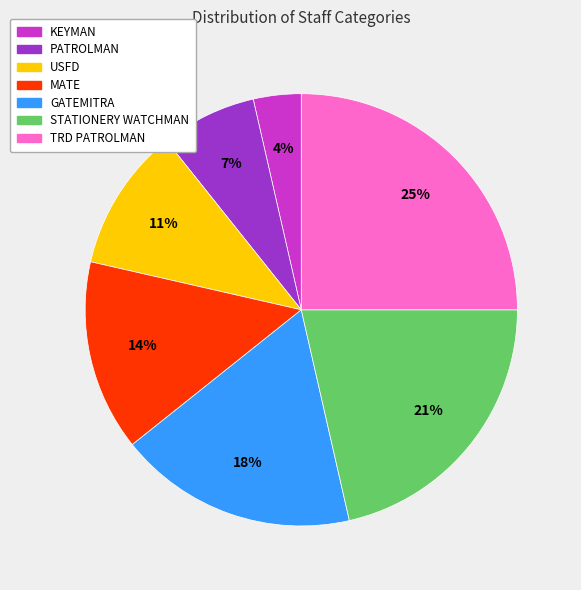

To the nearest percent, what is the difference between the largest and smallest slice percentages?

21%